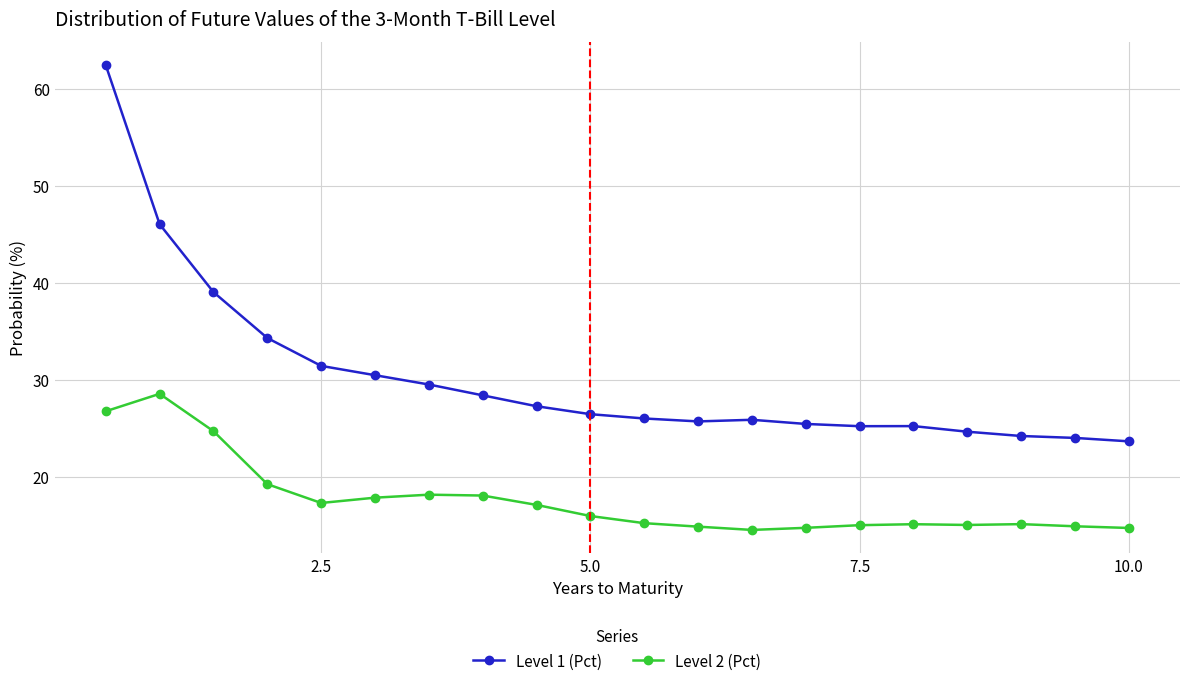

How many data points does each series have?

20